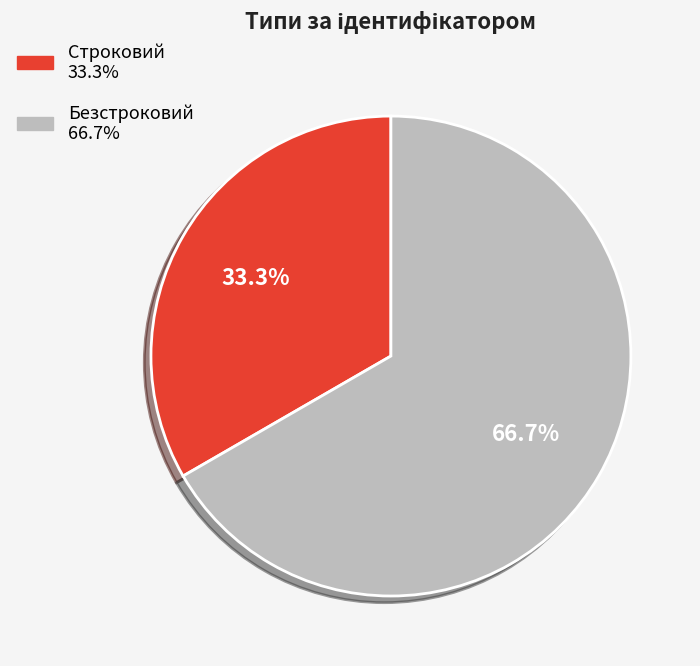

To the nearest percent, what percentage of the pie is Строковий?

33%